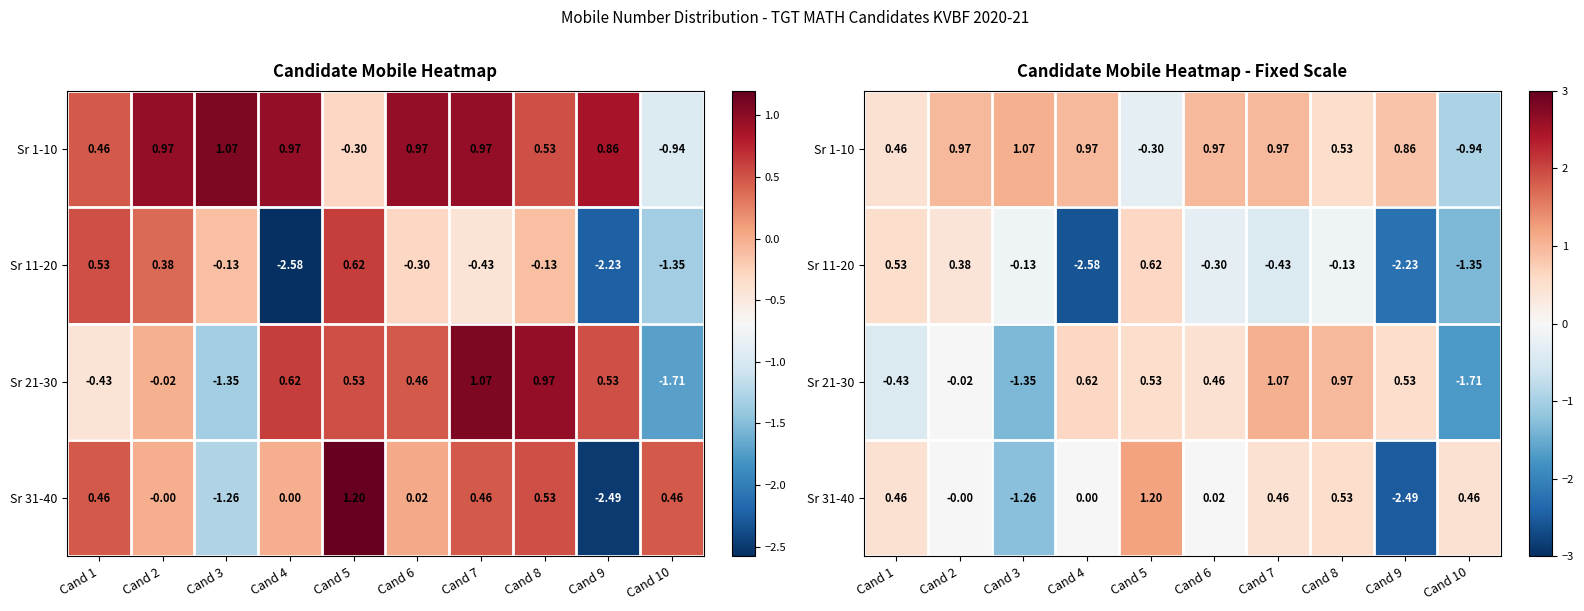

What is the spread (max minus min) of values at Cand 3?

2.4